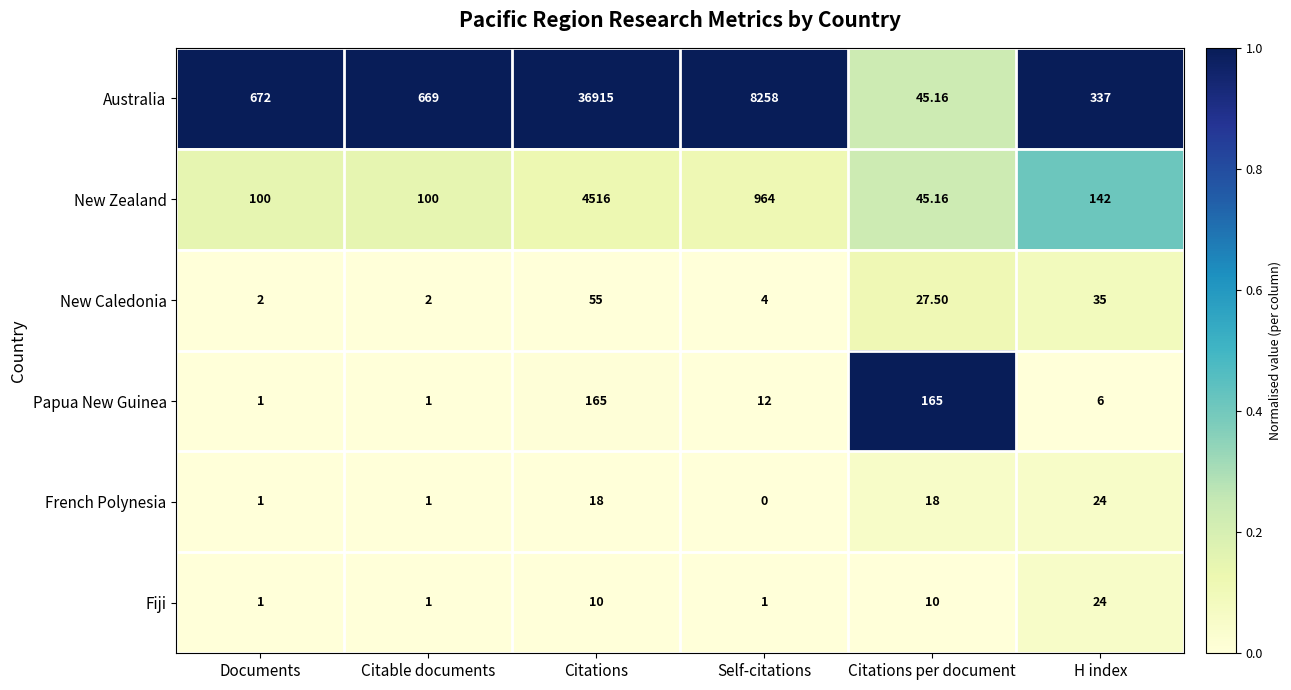

At Self-citations, list the series in order from largest to smallest.

Australia, New Zealand, Papua New Guinea, New Caledonia, Fiji, French Polynesia